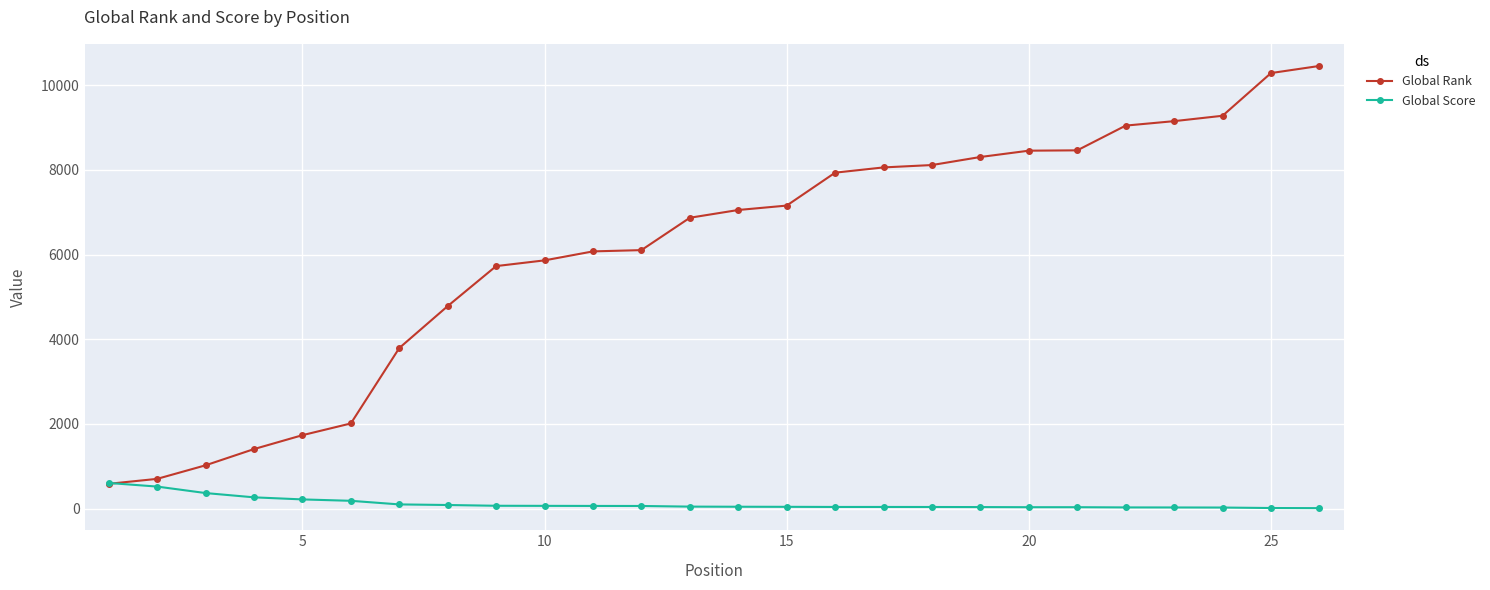

What are all the series names shown in the legend?

Global Rank, Global Score